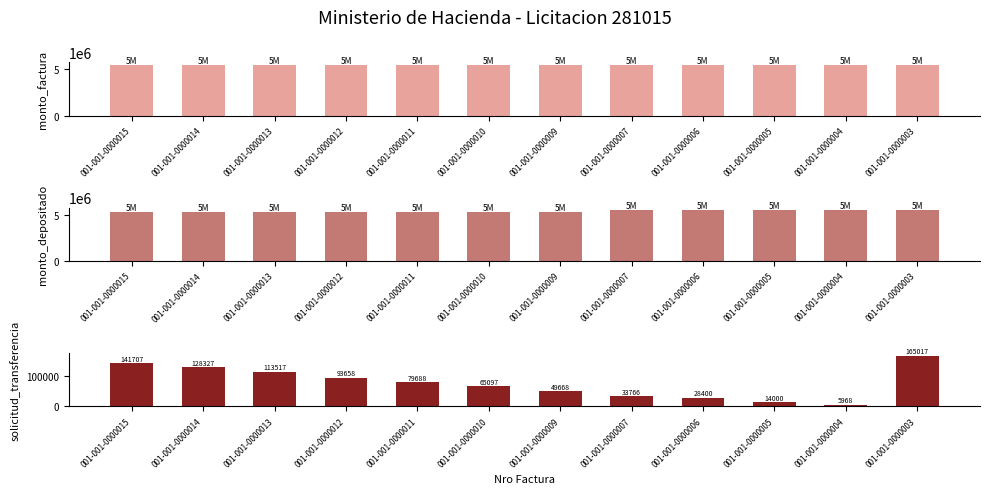

Rank the categories by solicitud_transferencia value from lowest to highest.

001-001-0000004, 001-001-0000005, 001-001-0000006, 001-001-0000007, 001-001-0000009, 001-001-0000010, 001-001-0000011, 001-001-0000012, 001-001-0000013, 001-001-0000014, 001-001-0000015, 001-001-0000003